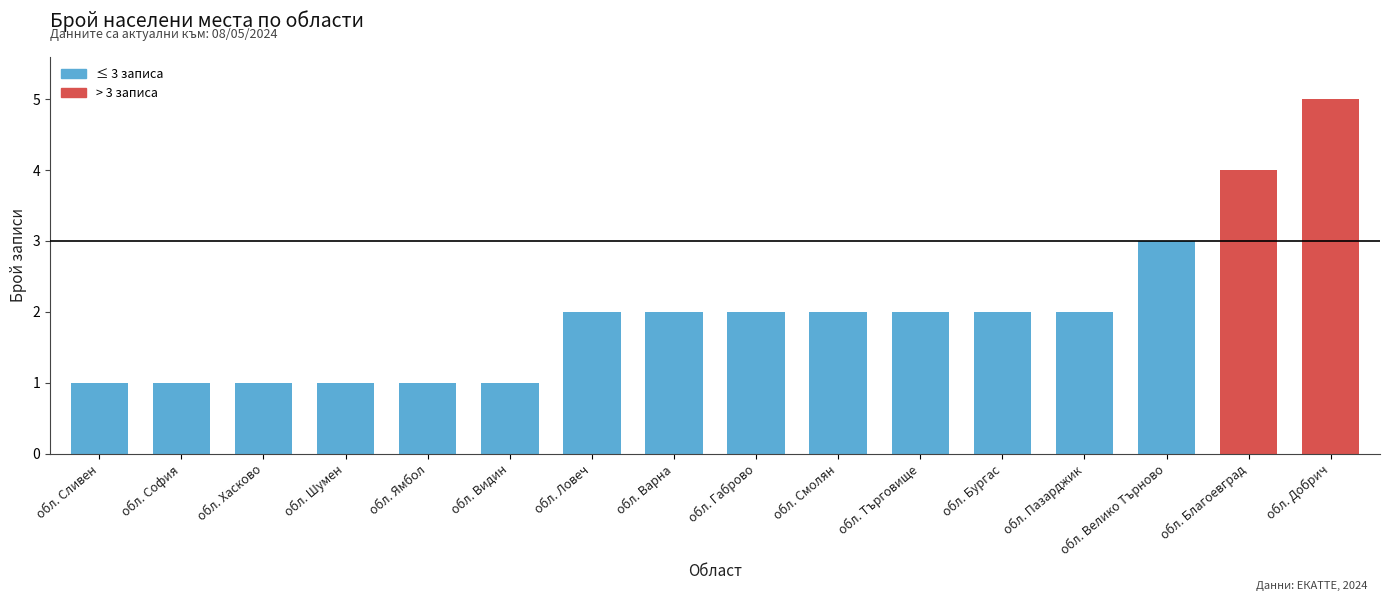

What is the change in value from обл. Ямбол to обл. Добрич?

+4